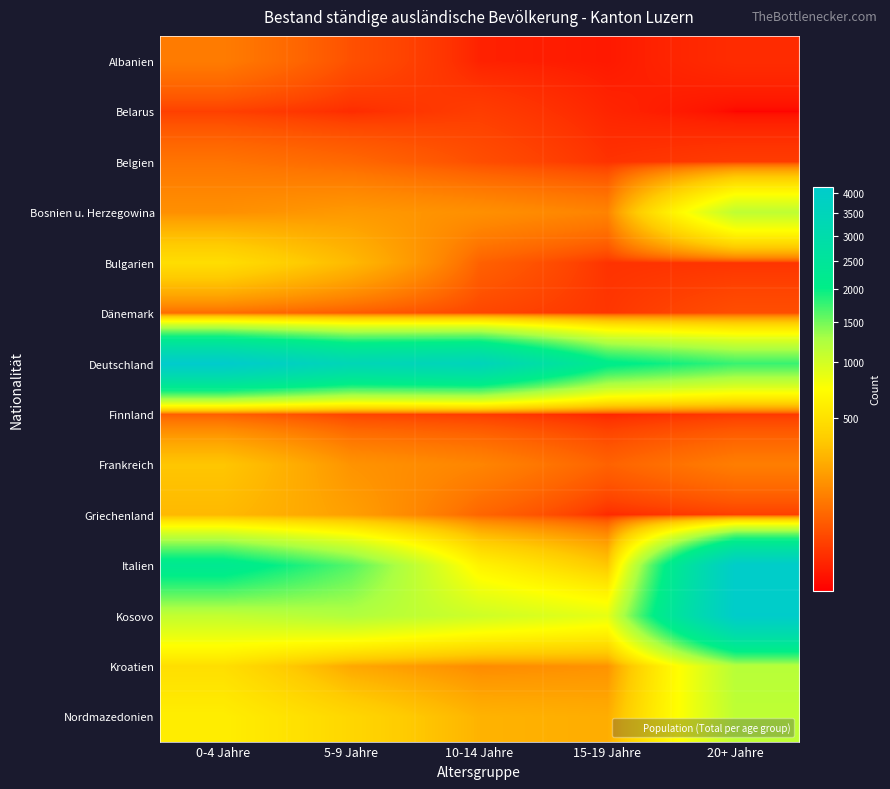

Reading left to right, list all the values displayed in this chart.

Albanien: 0-4 Jahre=104	5-9 Jahre=36	10-14 Jahre=5	15-19 Jahre=3	20+ Jahre=9
Belarus: 0-4 Jahre=21	5-9 Jahre=9	10-14 Jahre=19	15-19 Jahre=6	20+ Jahre=1
Belgien: 0-4 Jahre=90	5-9 Jahre=68	10-14 Jahre=34	15-19 Jahre=12	20+ Jahre=18
Bosnien u. Herzegowina: 0-4 Jahre=152	5-9 Jahre=177	10-14 Jahre=152	15-19 Jahre=121	20+ Jahre=1133
Bulgarien: 0-4 Jahre=472	5-9 Jahre=283	10-14 Jahre=58	15-19 Jahre=12	20+ Jahre=13
Dänemark: 0-4 Jahre=74	5-9 Jahre=49	10-14 Jahre=26	15-19 Jahre=14	20+ Jahre=34
Deutschland: 0-4 Jahre=4152	5-9 Jahre=3368	10-14 Jahre=3519	15-19 Jahre=2116	20+ Jahre=1754
Finnland: 0-4 Jahre=53	5-9 Jahre=23	10-14 Jahre=17	15-19 Jahre=6	20+ Jahre=15
Frankreich: 0-4 Jahre=336	5-9 Jahre=161	10-14 Jahre=125	15-19 Jahre=59	20+ Jahre=109
Griechenland: 0-4 Jahre=282	5-9 Jahre=195	10-14 Jahre=64	15-19 Jahre=8	20+ Jahre=20
Italien: 0-4 Jahre=2260	5-9 Jahre=1619	10-14 Jahre=634	15-19 Jahre=343	20+ Jahre=4061
Kosovo: 0-4 Jahre=1101	5-9 Jahre=1226	10-14 Jahre=1032	15-19 Jahre=873	20+ Jahre=4072
Kroatien: 0-4 Jahre=479	5-9 Jahre=221	10-14 Jahre=141	15-19 Jahre=160	20+ Jahre=1182
Nordmazedonien: 0-4 Jahre=591	5-9 Jahre=425	10-14 Jahre=261	15-19 Jahre=239	20+ Jahre=1135